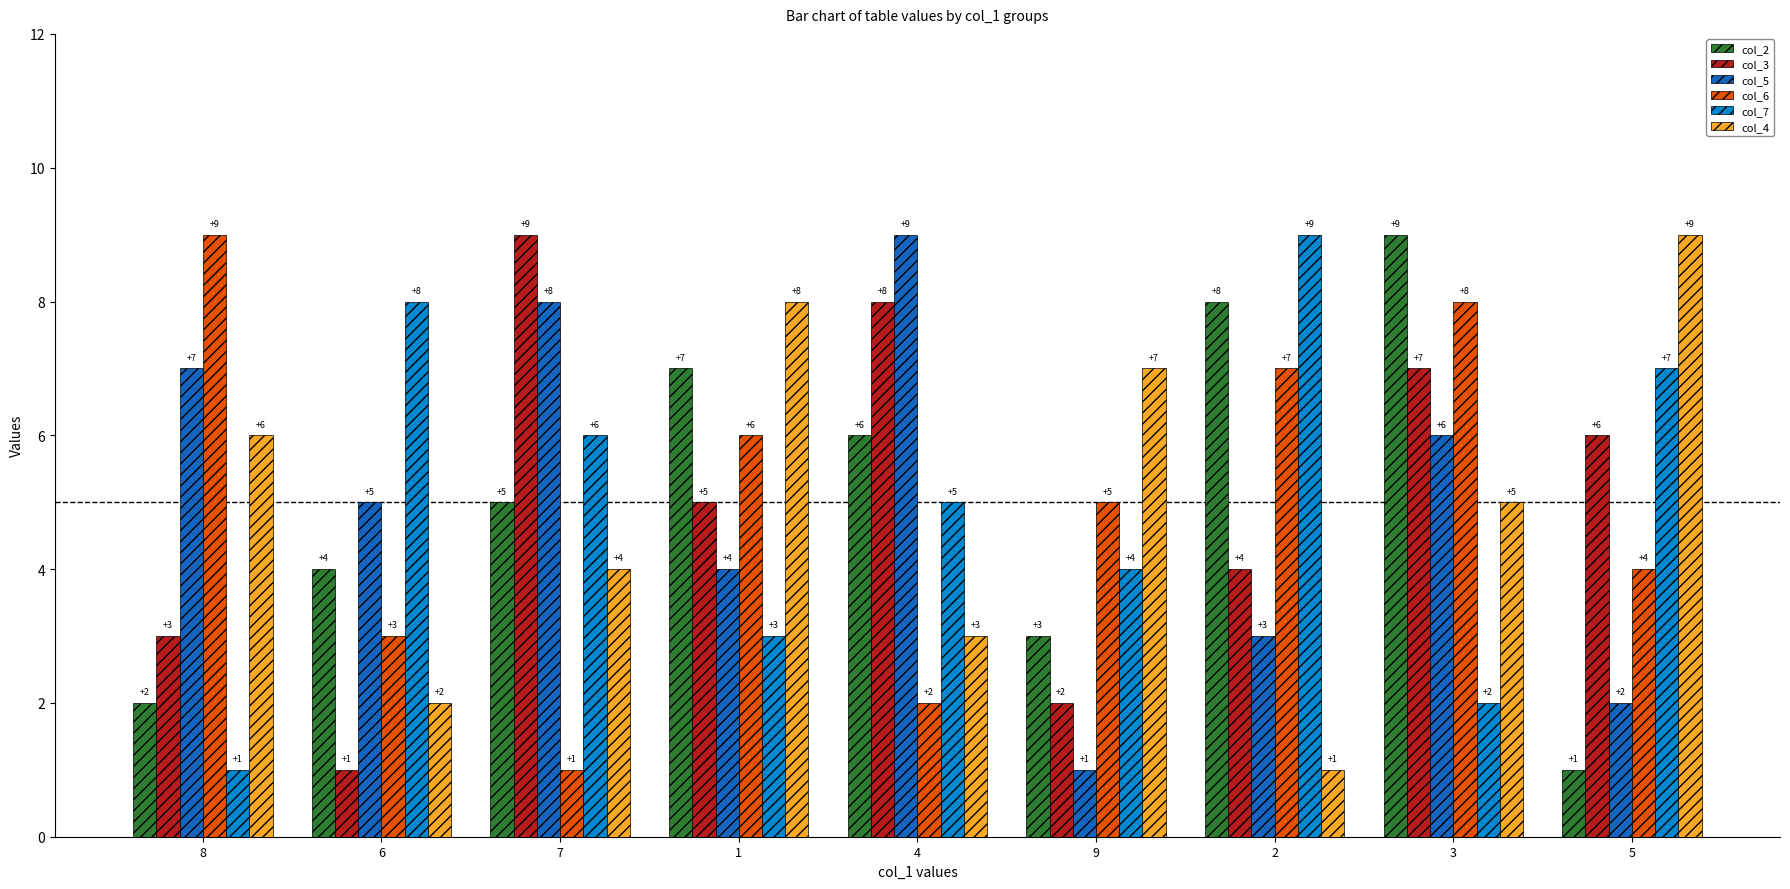

Reading right to left, transcribe all the data shown in this chart.

col_2: 5=1	3=9	2=8	9=3	4=6	1=7	7=5	6=4	8=2
col_3: 5=6	3=7	2=4	9=2	4=8	1=5	7=9	6=1	8=3
col_5: 5=2	3=6	2=3	9=1	4=9	1=4	7=8	6=5	8=7
col_6: 5=4	3=8	2=7	9=5	4=2	1=6	7=1	6=3	8=9
col_7: 5=7	3=2	2=9	9=4	4=5	1=3	7=6	6=8	8=1
col_4: 5=9	3=5	2=1	9=7	4=3	1=8	7=4	6=2	8=6